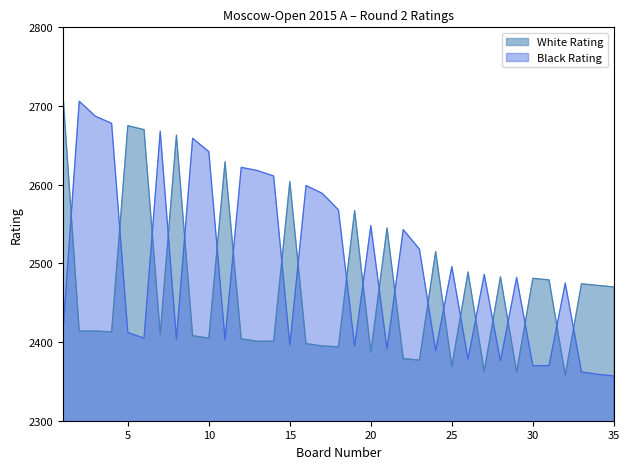

List the series in order of their peak value, highest first.

White Rating, Black Rating